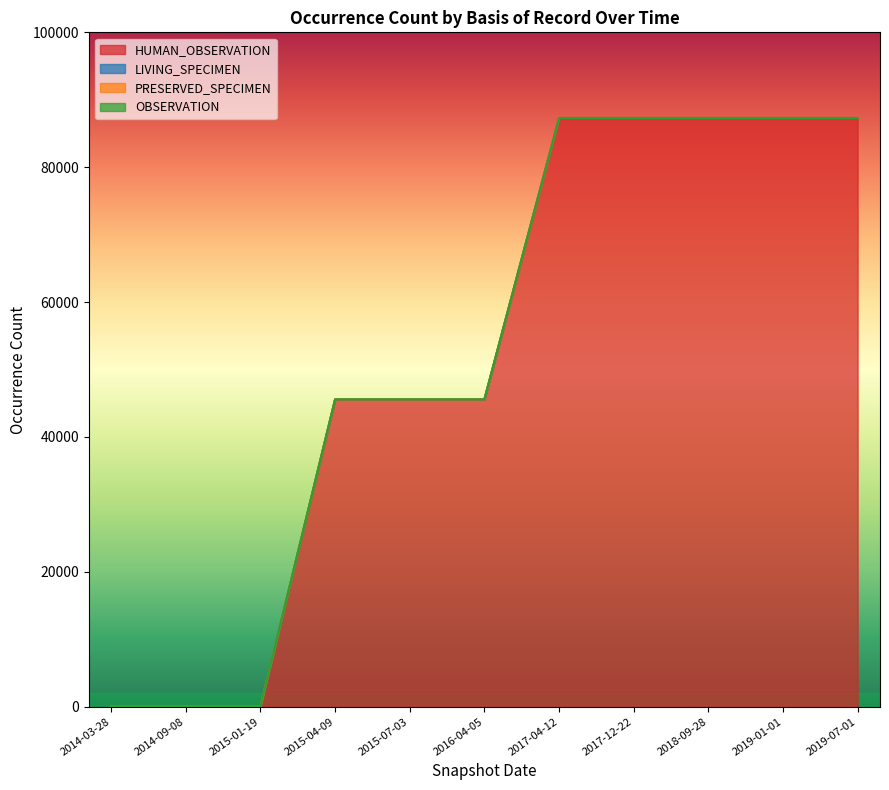

Is the value of PRESERVED_SPECIMEN at 2018-09-28 greater than the value of HUMAN_OBSERVATION at 2015-04-09?

No